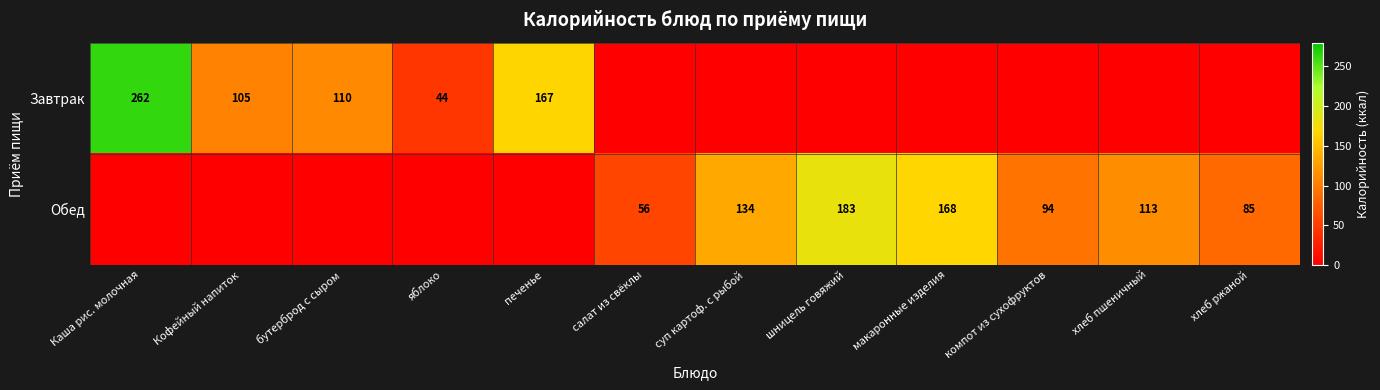

At which label does Обед reach its minimum?

Каша рис. молочная